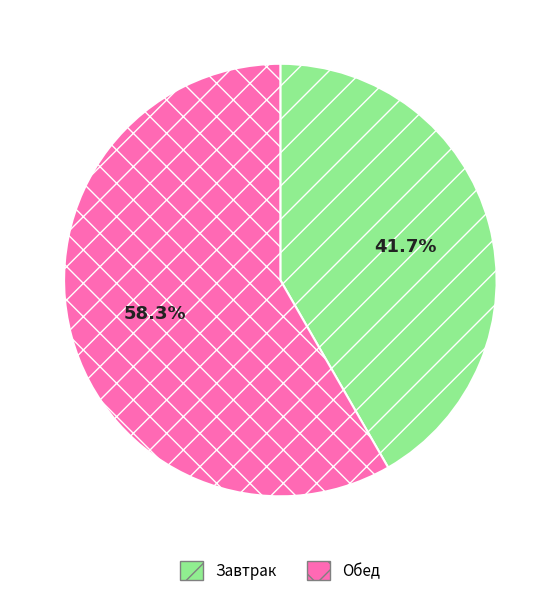

Approximately how many times larger is the value at Обед compared to Завтрак?

1.4